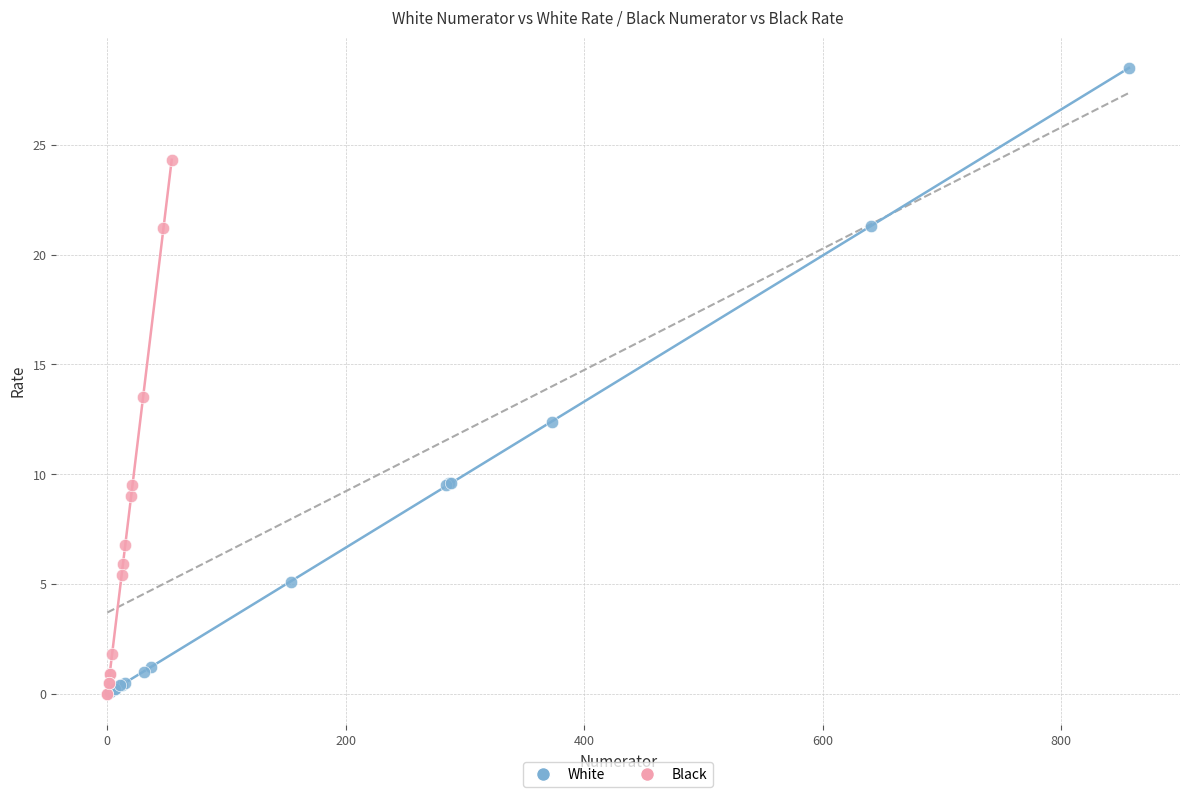

What are all the series names shown in the legend?

White, Black